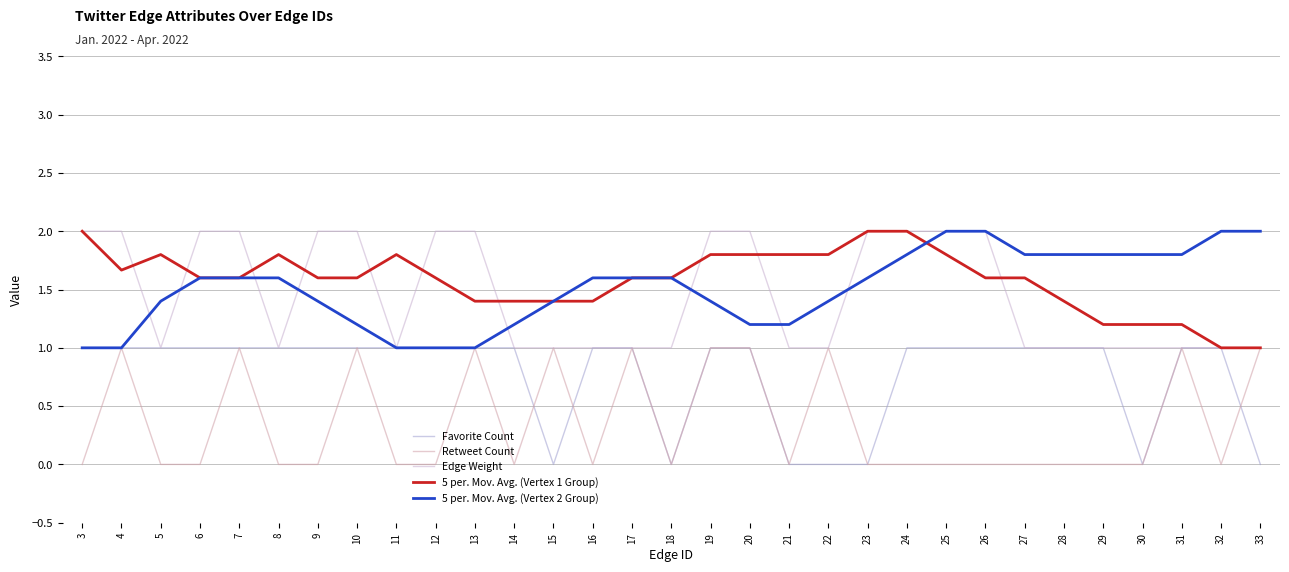

Reading left to right, list all the values displayed in this chart.

Favorite Count: 1.0	1.0	1.0	1.0	1.0	1.0	1.0	1.0	1.0	1.0	1.0	1.0	0.0	1.0	1.0	0.0	1.0	1.0	0.0	0.0	0.0	1.0	1.0	1.0	1.0	1.0	1.0	0.0	1.0	1.0	0.0
Retweet Count: 0.0	1.0	0.0	0.0	1.0	0.0	0.0	1.0	0.0	0.0	1.0	0.0	1.0	0.0	1.0	0.0	1.0	1.0	0.0	1.0	0.0	0.0	0.0	0.0	0.0	0.0	0.0	0.0	1.0	0.0	1.0
Edge Weight: 2.0	2.0	1.0	2.0	2.0	1.0	2.0	2.0	1.0	2.0	2.0	1.0	1.0	1.0	1.0	1.0	2.0	2.0	1.0	1.0	2.0	2.0	2.0	2.0	1.0	1.0	1.0	1.0	1.0	1.0	1.0
5 per. Mov. Avg. (Vertex 1 Group): 2.0	1.7	1.8	1.6	1.6	1.8	1.6	1.6	1.8	1.6	1.4	1.4	1.4	1.4	1.6	1.6	1.8	1.8	1.8	1.8	2.0	2.0	1.8	1.6	1.6	1.4	1.2	1.2	1.2	1.0	1.0
5 per. Mov. Avg. (Vertex 2 Group): 1.0	1.0	1.4	1.6	1.6	1.6	1.4	1.2	1.0	1.0	1.0	1.2	1.4	1.6	1.6	1.6	1.4	1.2	1.2	1.4	1.6	1.8	2.0	2.0	1.8	1.8	1.8	1.8	1.8	2.0	2.0